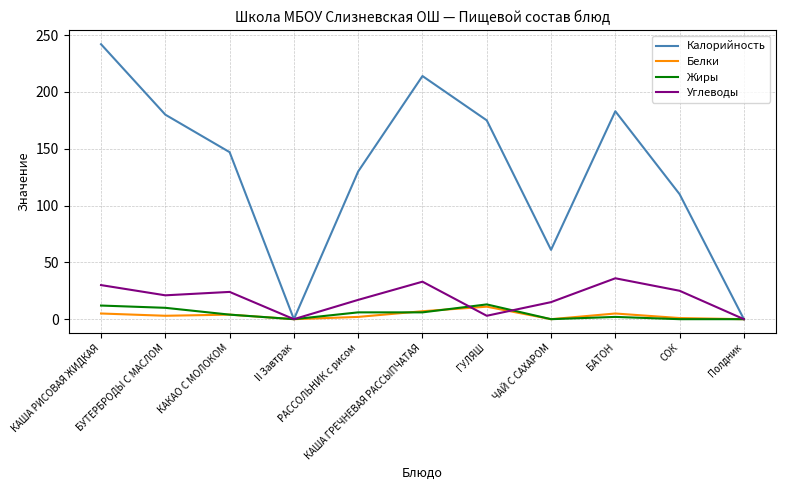

What is the difference between the Калорийность values at КАКАО С МОЛОКОМ and БУТЕРБРОДЫ С МАСЛОМ?

33